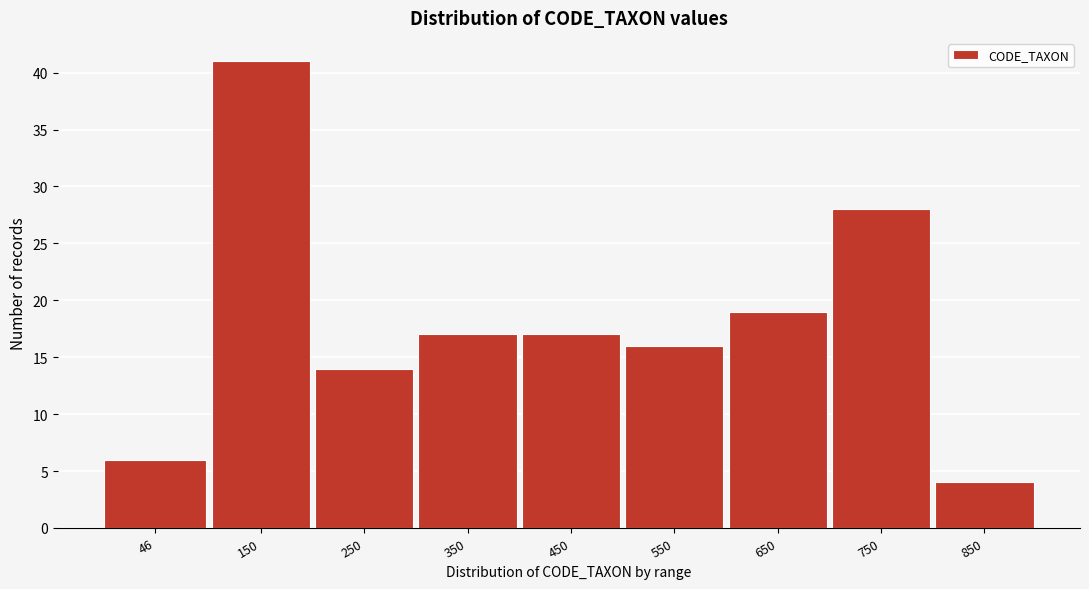

Reading left to right, list all the values displayed in this chart.

6	41	14	17	17	16	19	28	4